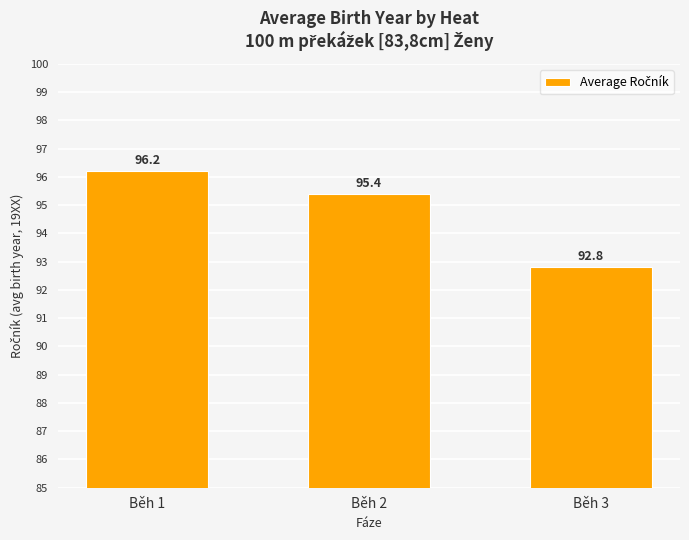

Which category has the lowest value across all series?

Běh 3